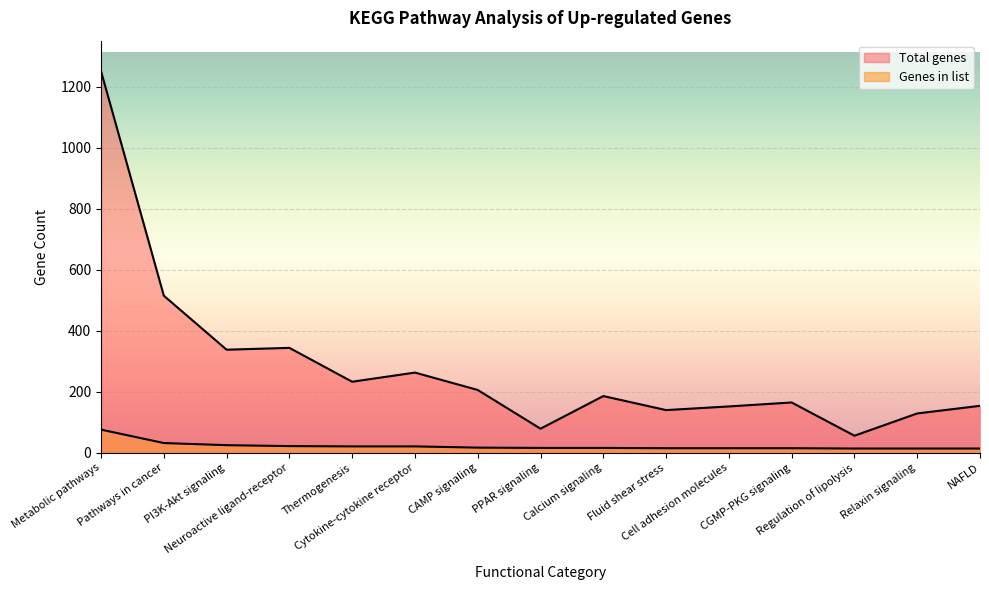

Reading left to right, list all the values displayed in this chart.

Genes in list: 76	32	25	22	21	21	17	16	16	15	15	15	14	14	14
Total genes: 1251	515	338	344	233	263	206	79	186	140	152	165	56	129	154